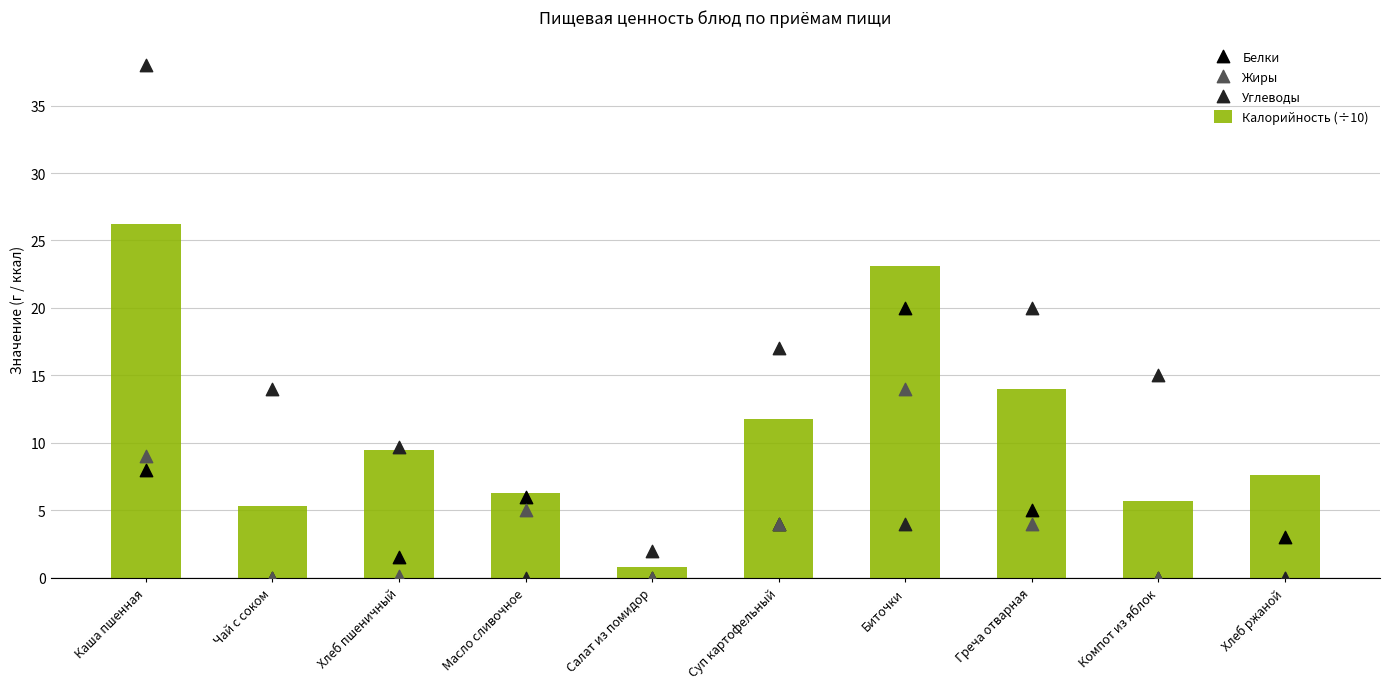

What are all the series names shown in the legend?

Калорийность (÷10), Белки, Жиры, Углеводы